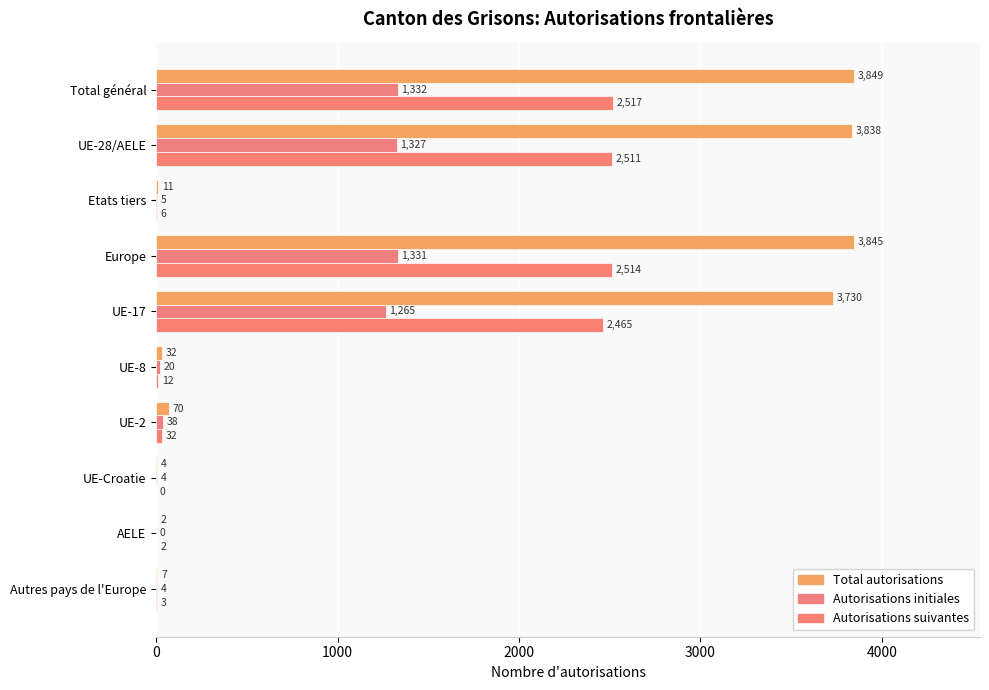

Rank the series by their maximum value, from lowest to highest.

Autorisations initiales, Autorisations suivantes, Total autorisations